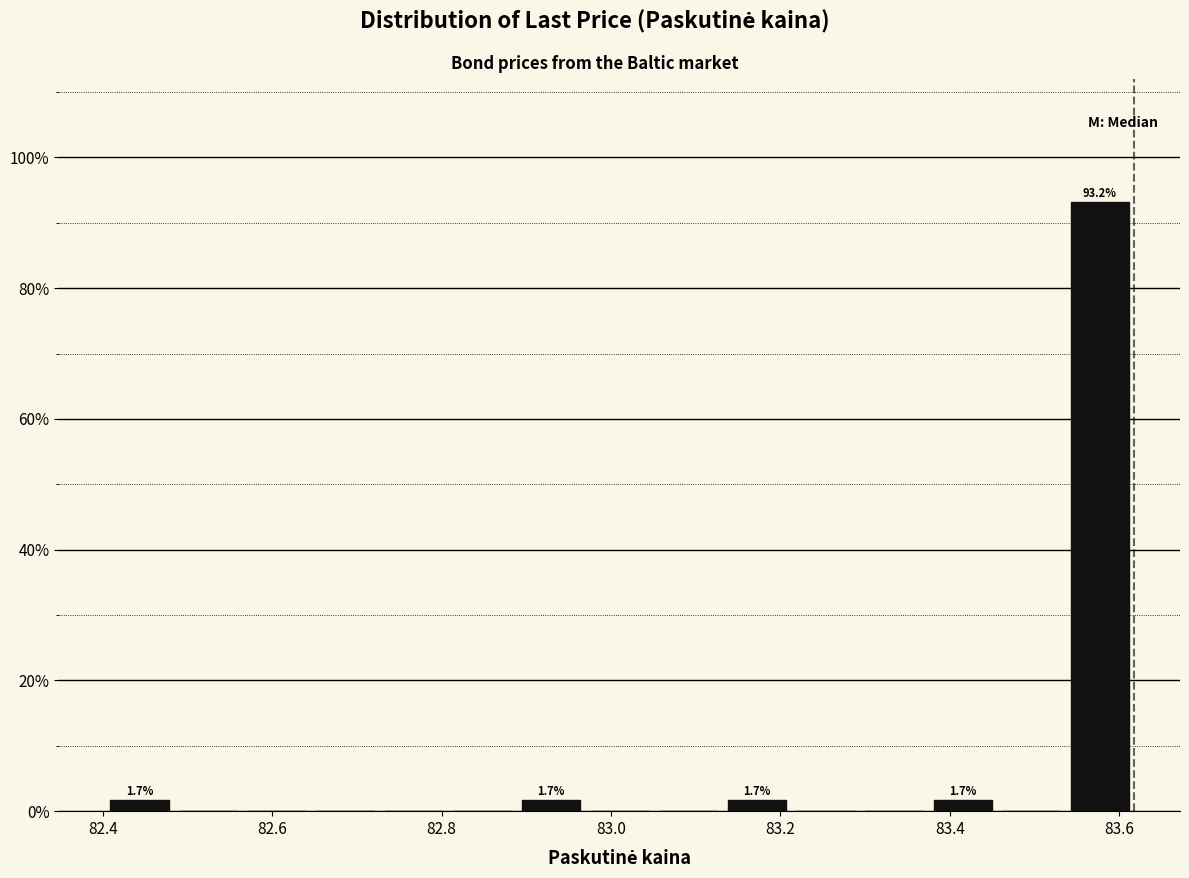

Over which range of the x-axis is the bar tallest?

83.54 to 83.62